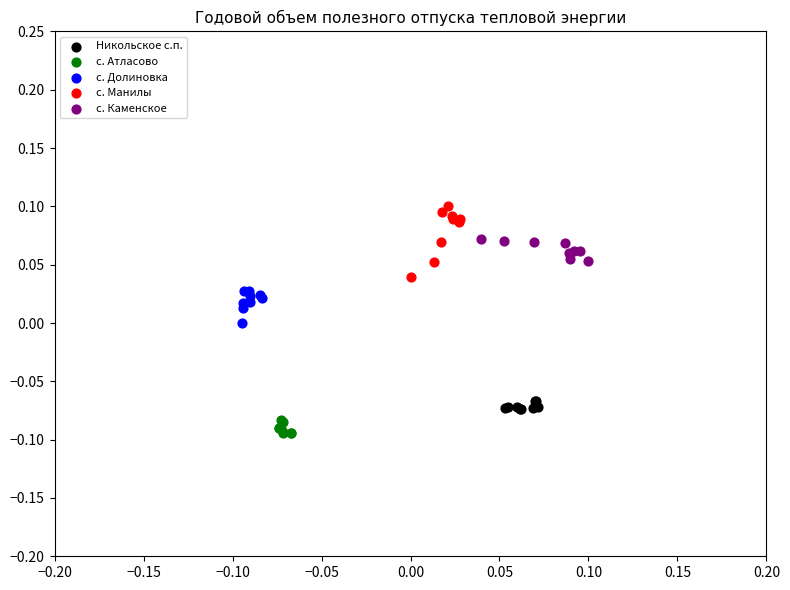

What are all the series names shown in the legend?

Никольское с.п., с. Атласово, с. Долиновка, с. Манилы, с. Каменское